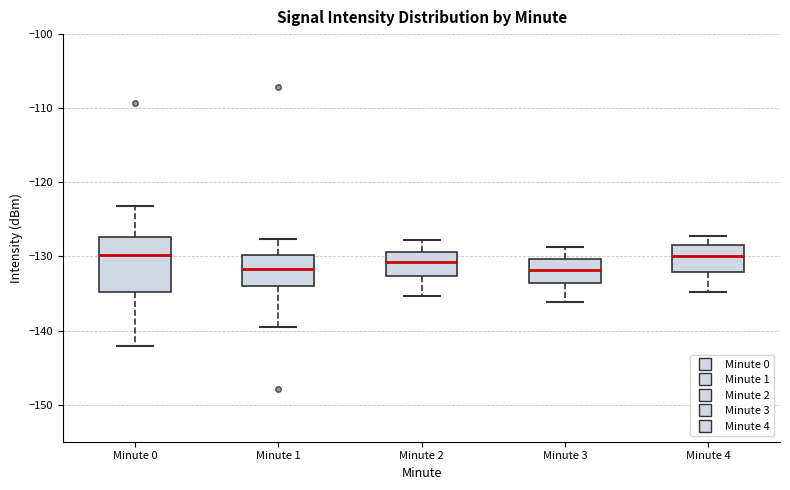

Where does the upper whisker of the box for Minute 1 end on the y-axis? The values are not printed on the chart, so give them approximately, as read against the axis.

-128